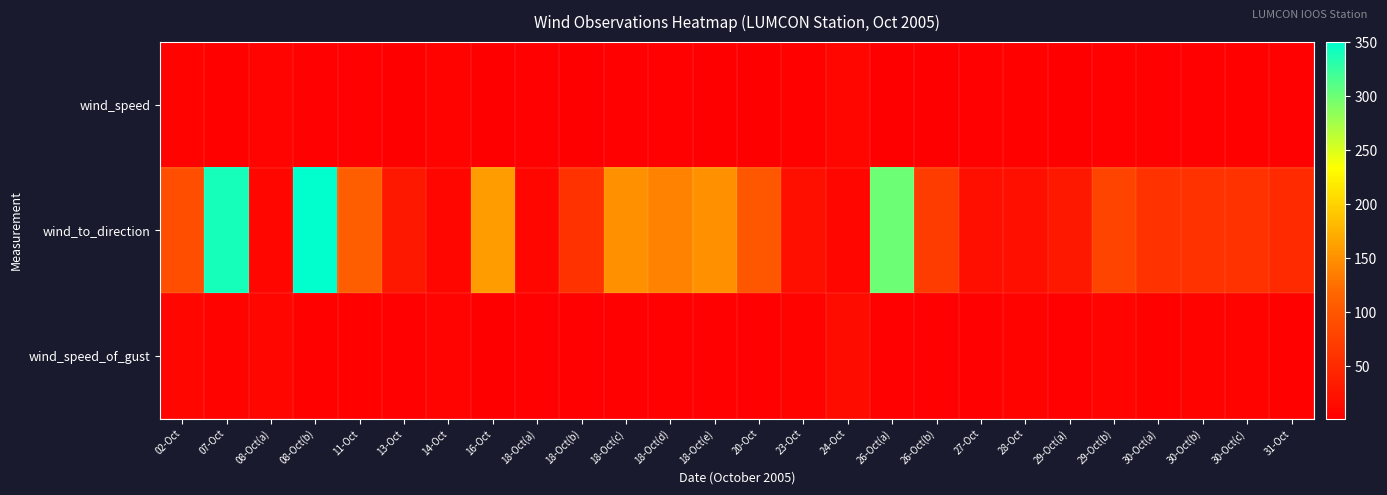

What is the total value across all series at 29-Oct(b)?

91.3